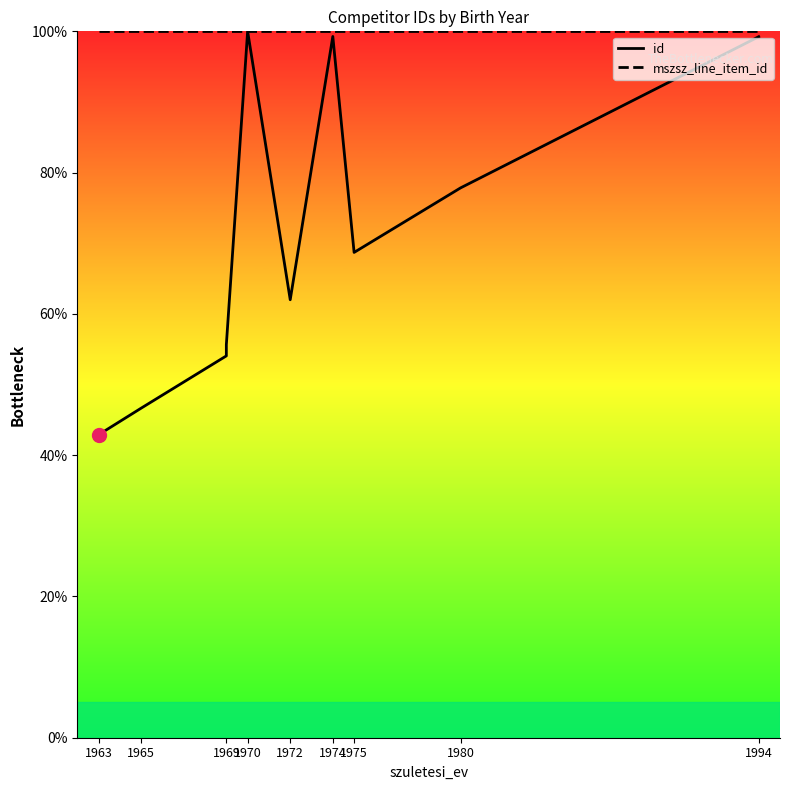

At 1975, list the series in order from largest to smallest.

mszsz_line_item_id, id